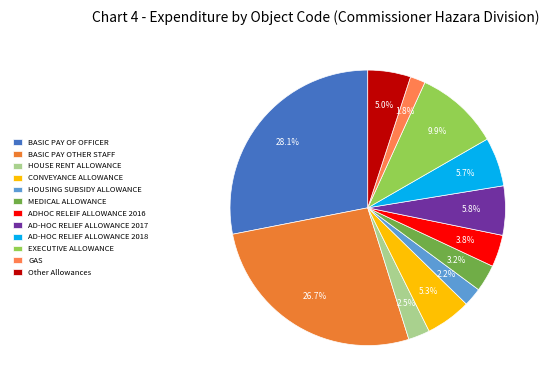

How many segments does this pie chart have?

12